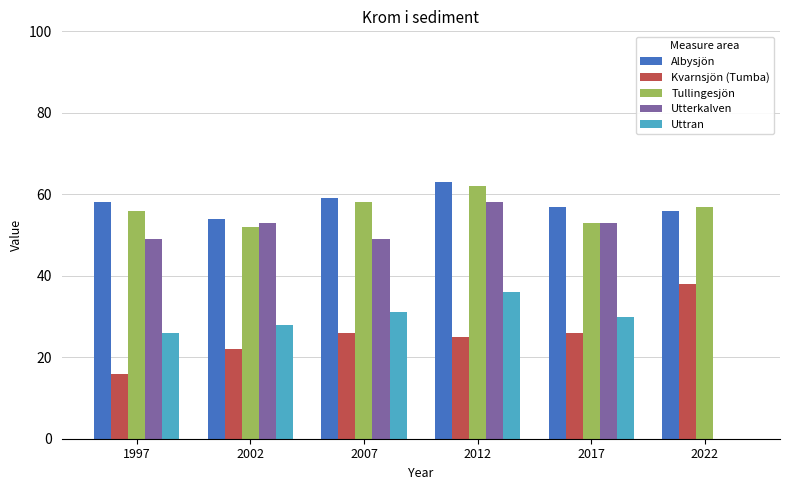

What is the difference between the Tullingesjön values at 2002 and 2012?

10